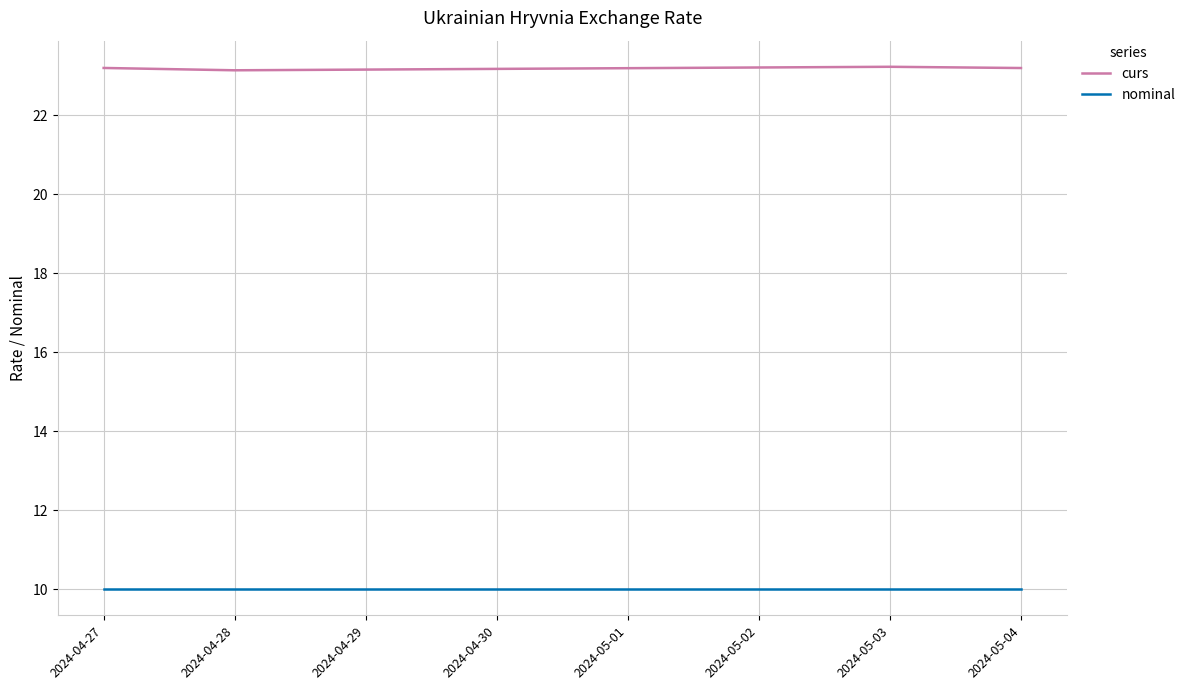

What is the spread (max minus min) of values at 2024-04-27?

13.2